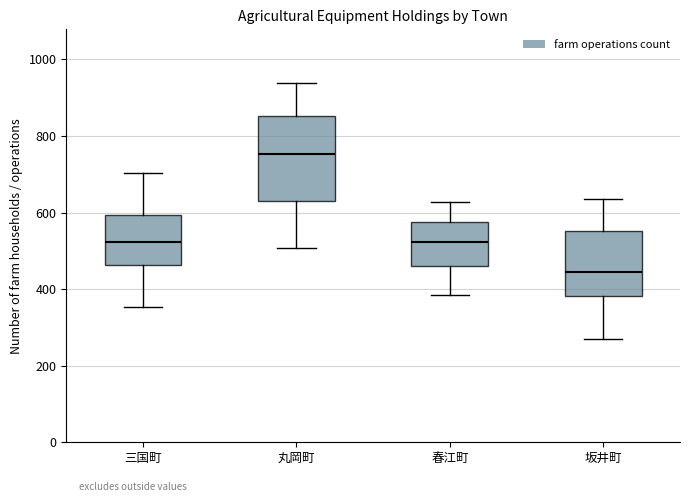

Which box's median line is the lowest?

坂井町